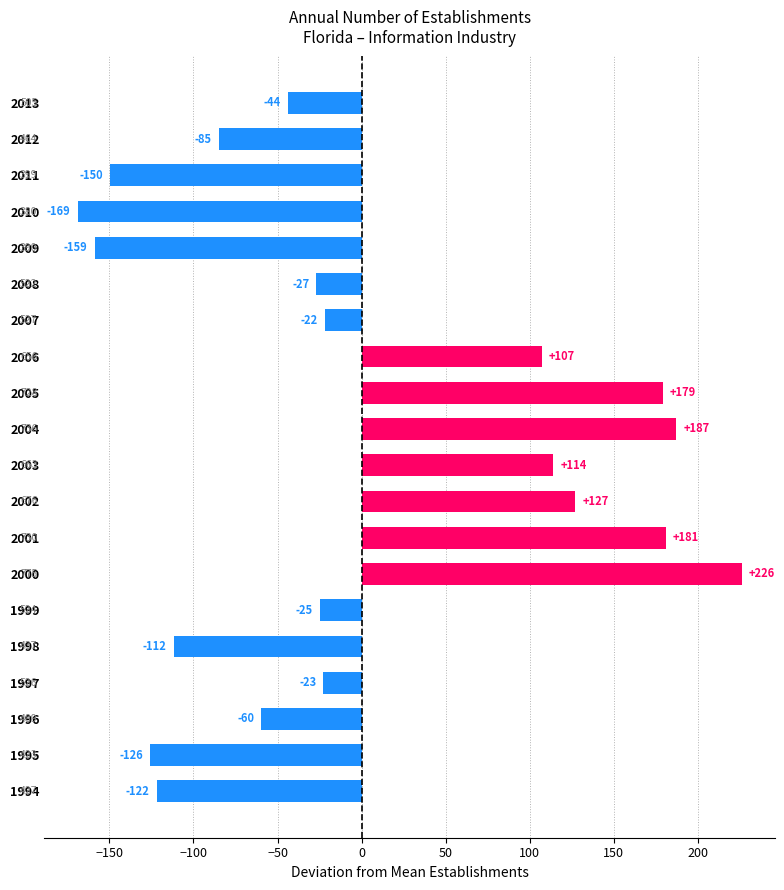

Does the chart contain any negative values?

Yes